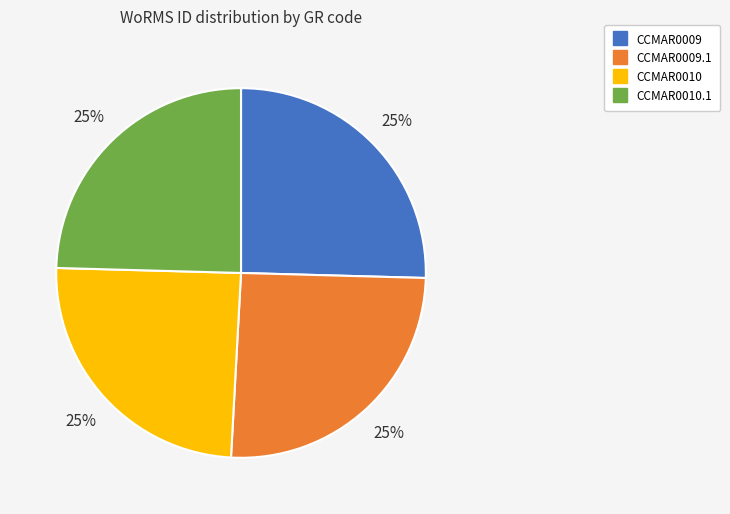

Is there any slice that represents more than half of the pie?

No